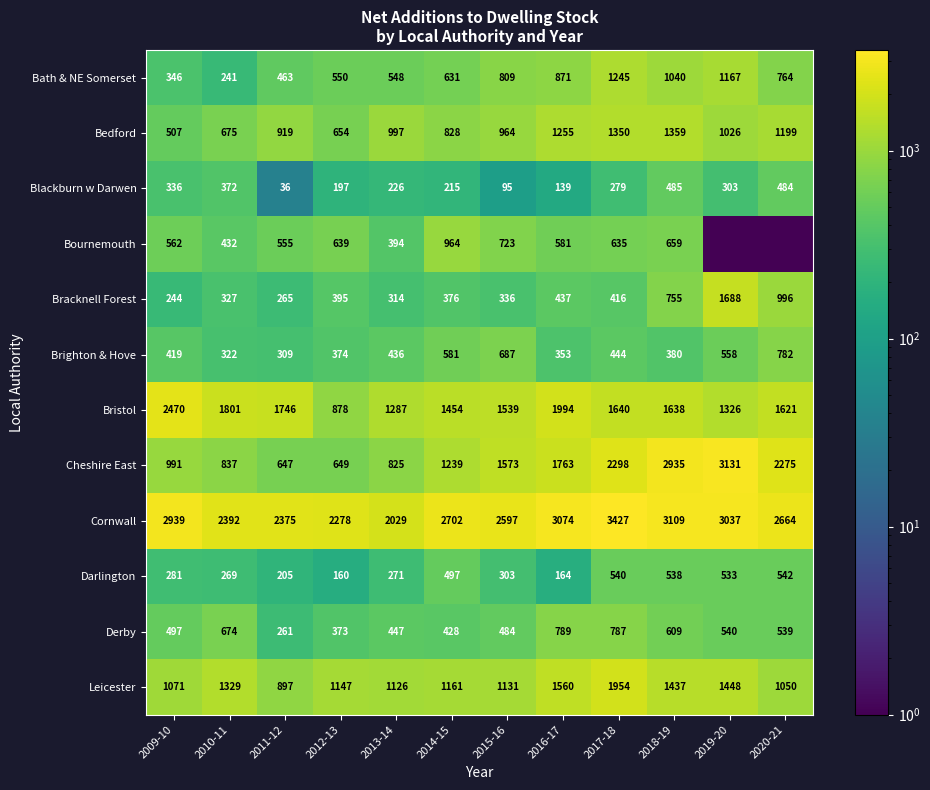

At which label does Leicester reach its peak?

2017-18